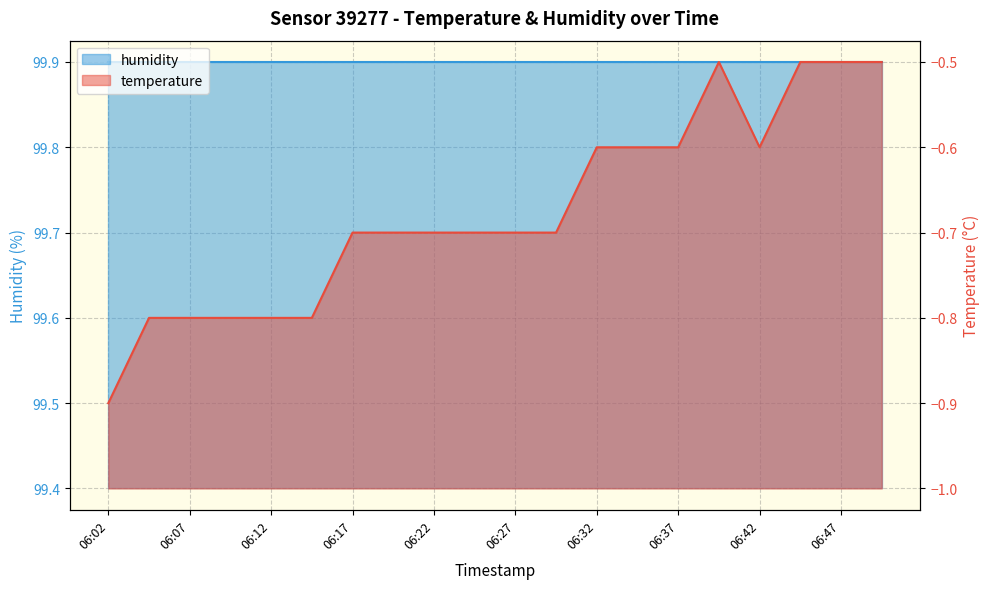

Reading right to left, what are all the values shown in this chart?

06:49=-0.5	06:47=-0.5	06:44=-0.5	06:42=-0.6	06:39=-0.5	06:37=-0.6	06:34=-0.6	06:32=-0.6	06:29=-0.7	06:27=-0.7	06:25=-0.7	06:22=-0.7	06:20=-0.7	06:17=-0.7	06:15=-0.8	06:12=-0.8	06:10=-0.8	06:07=-0.8	06:05=-0.8	06:02=-0.9